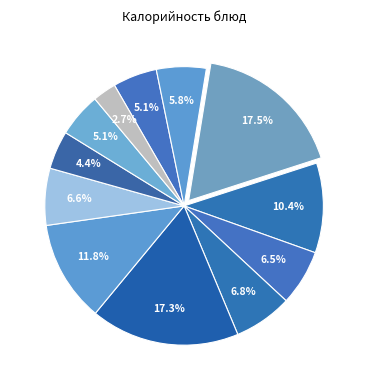

How many slices are in this pie chart?

12